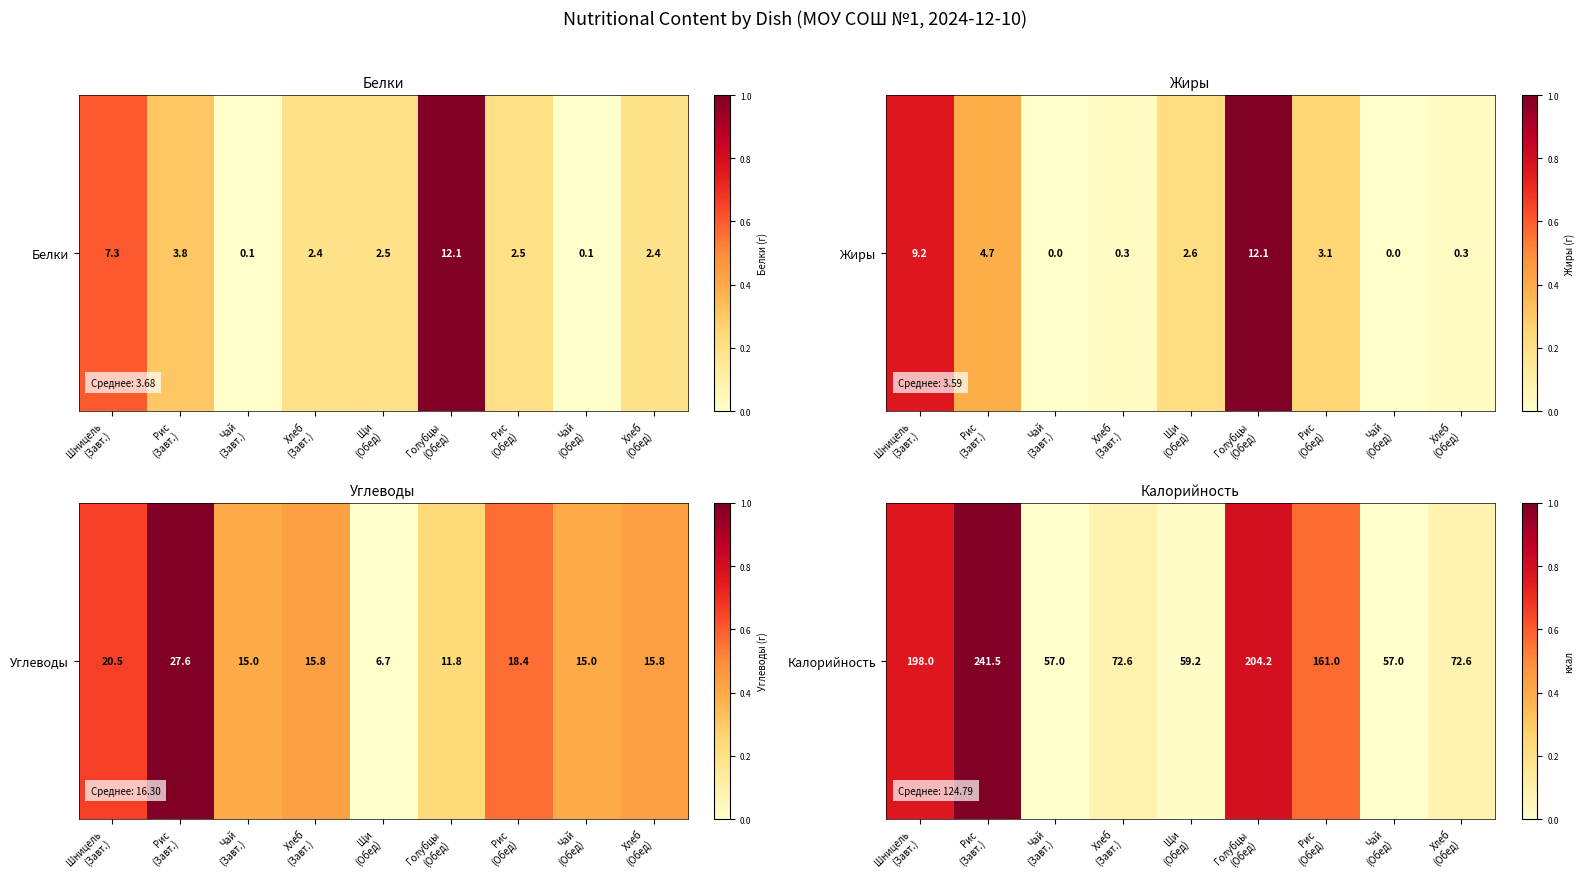

Read the value at Шницель
(Завт.).

0.8